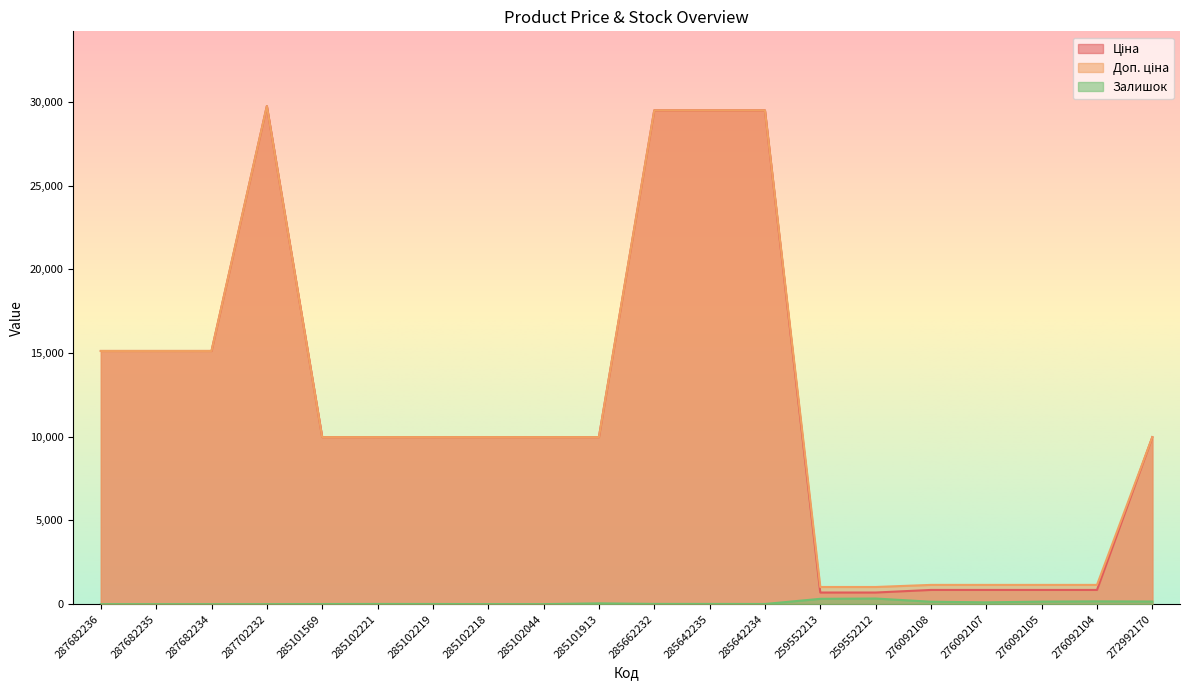

What position from the right is 285102218?

13